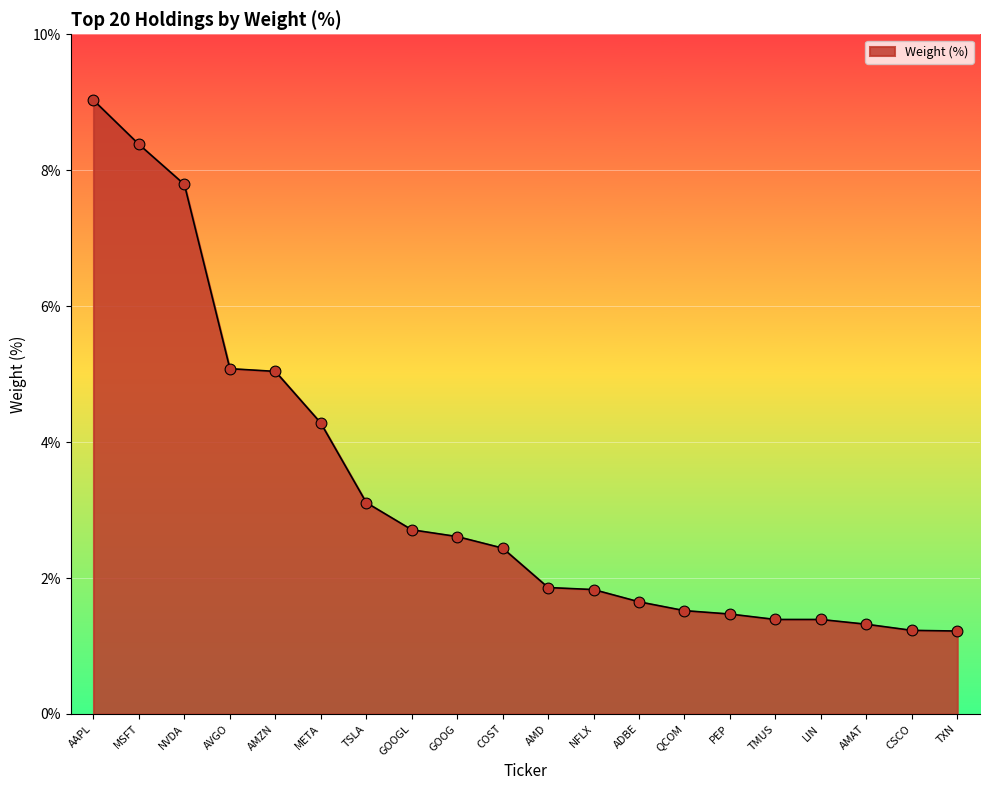

What is the change in value from MSFT to GOOG?

-5.8